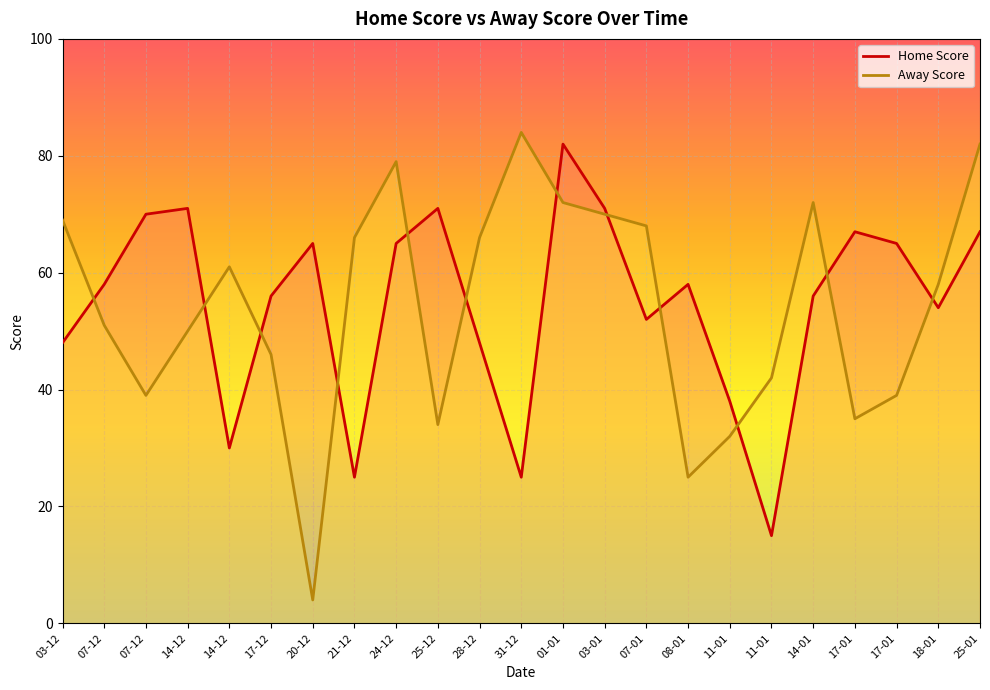

Which series ends up on top after the final intersection of Home Score and Away Score?

Away Score